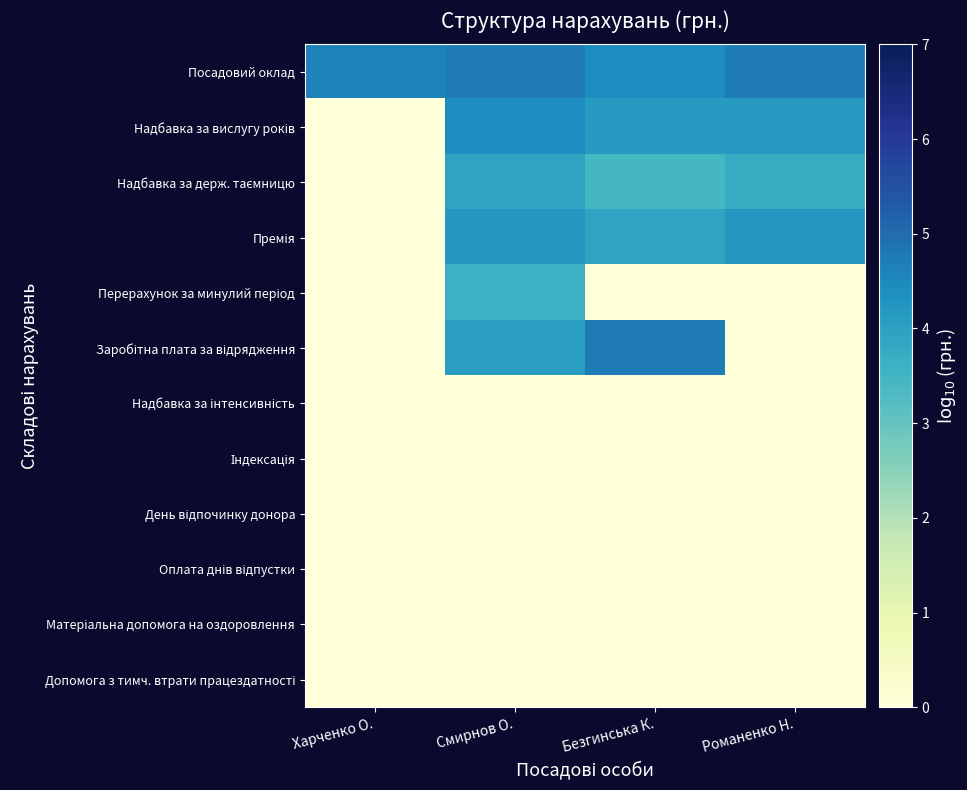

How many categories are shown in the chart?

4